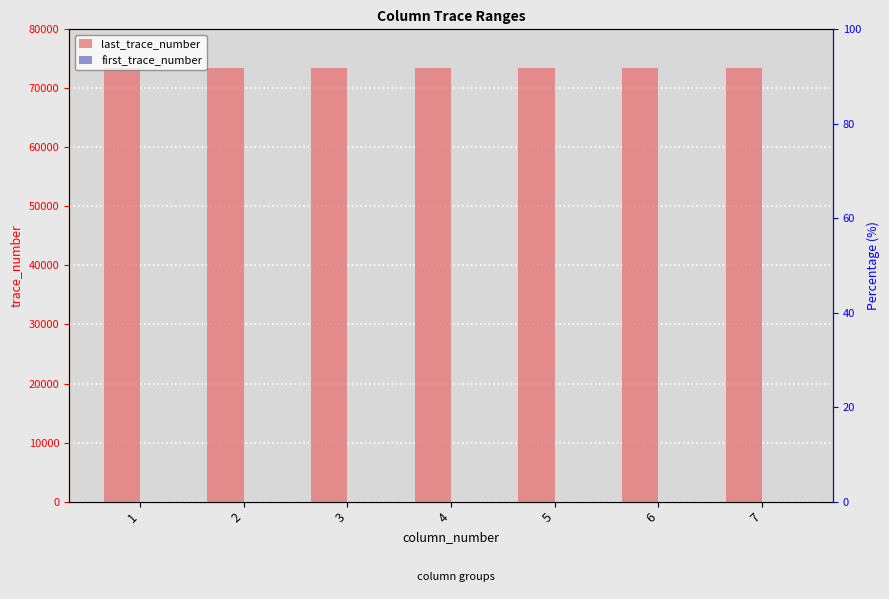

Rank the series by their maximum value, from highest to lowest.

last_trace_number, first_trace_number